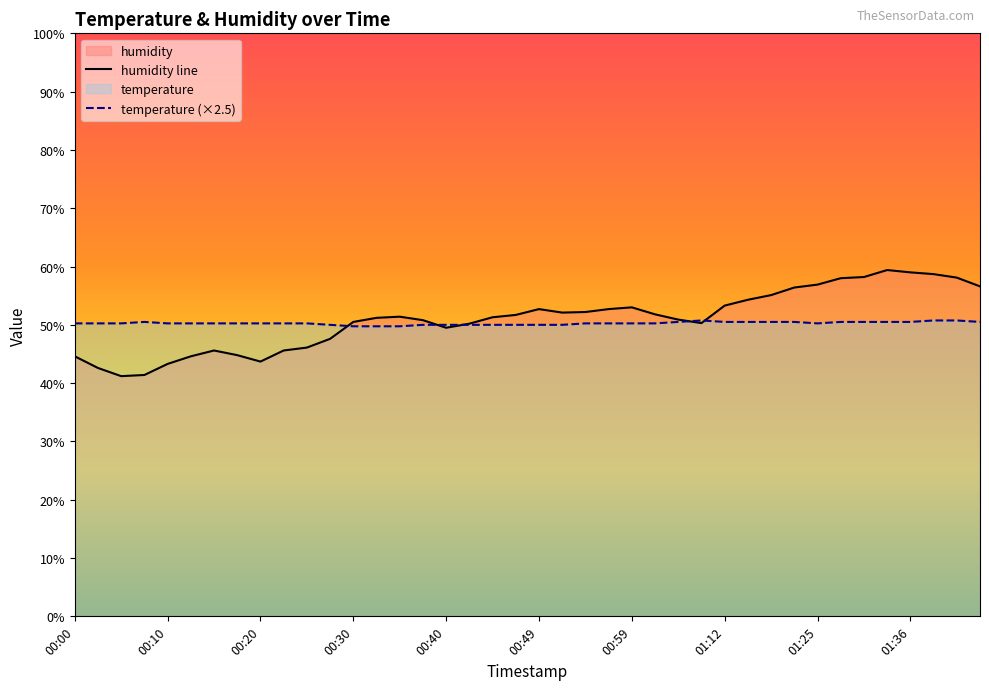

At which category does the chart reach its minimum across all series?

00:05